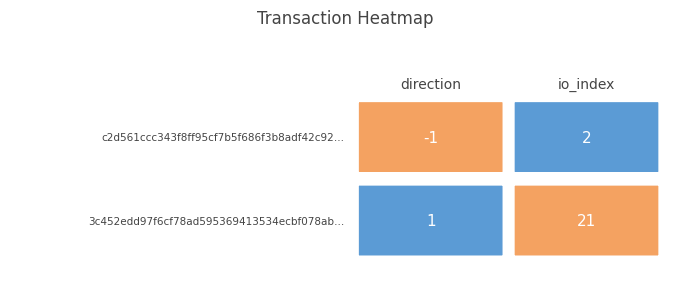

How many values in the c2d561ccc343f8ff95cf7b5f686f3b8adf42c92 series are below 2?

1